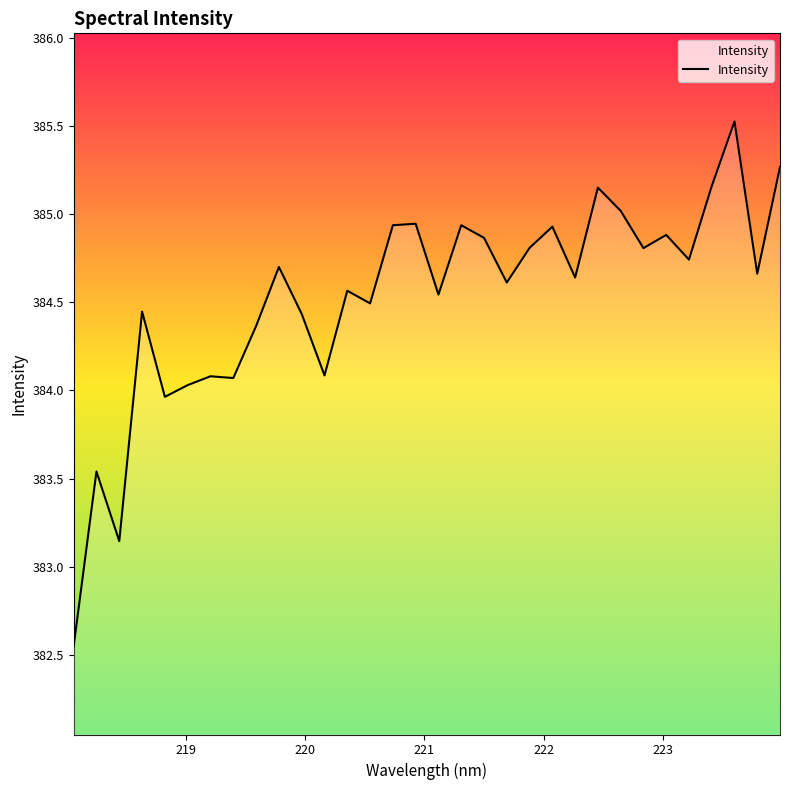

What is the difference between the maximum and minimum values?

3.0